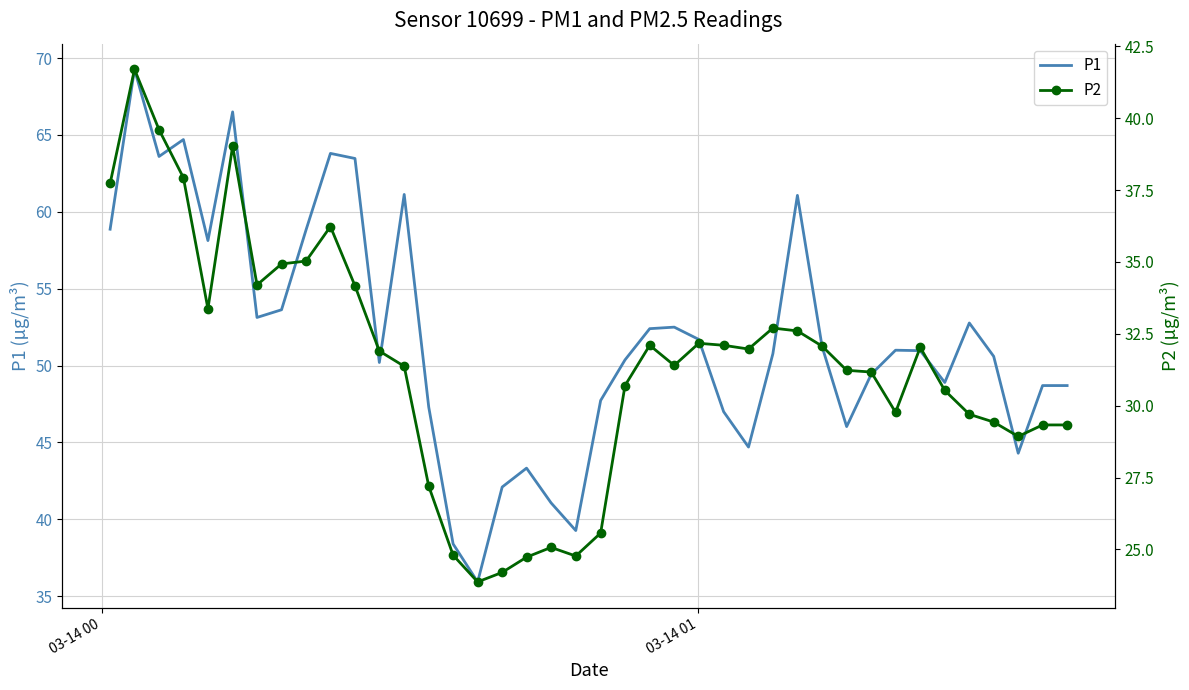

True or false: P1 and P2 cross at least once.

False